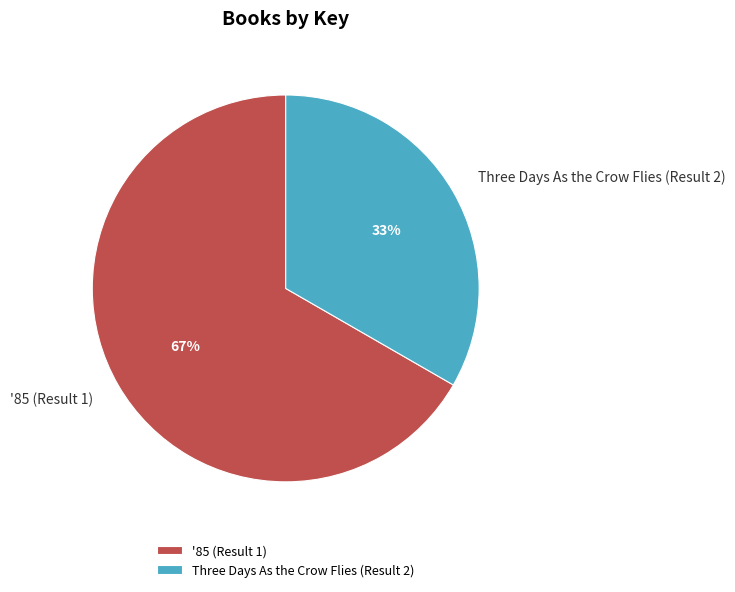

What is the smallest slice in the pie chart?

Three Days As the Crow Flies (Result 2)